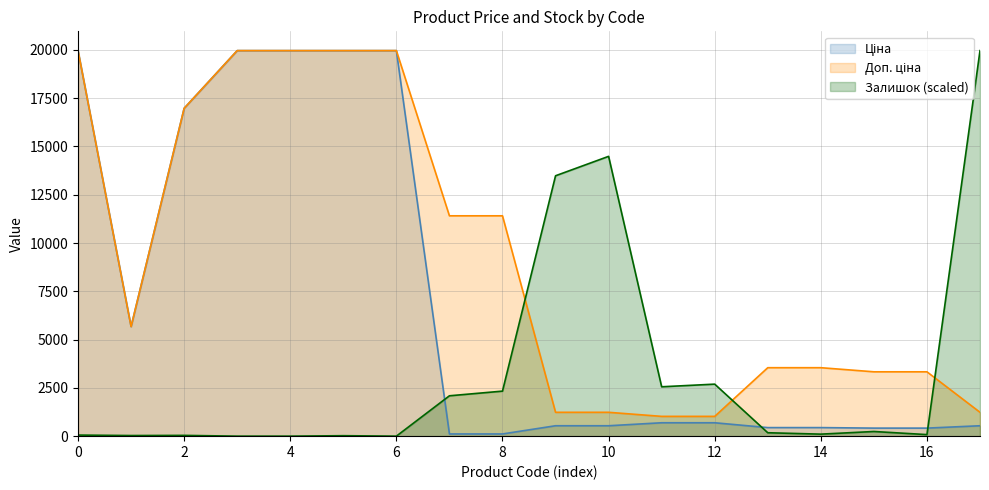

What are all the series names shown in the legend?

Ціна, Доп. ціна, Залишок